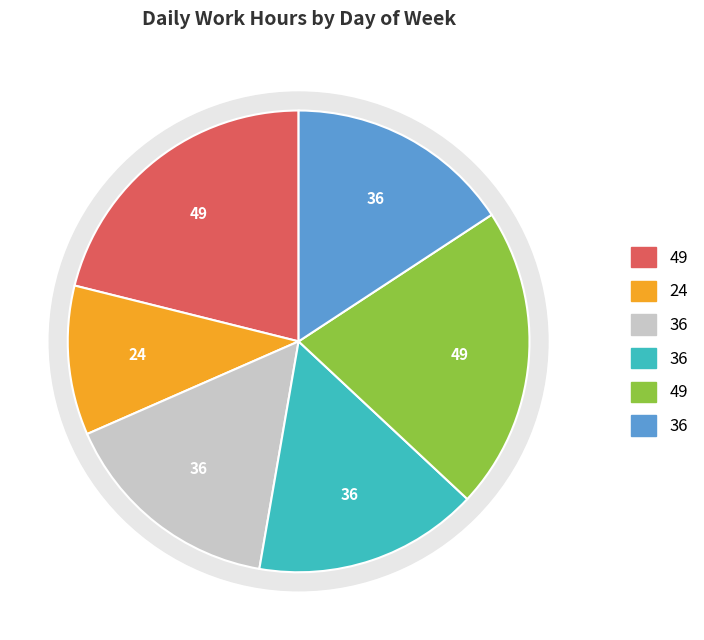

Is it true that Sun is 5% of the pie?

False